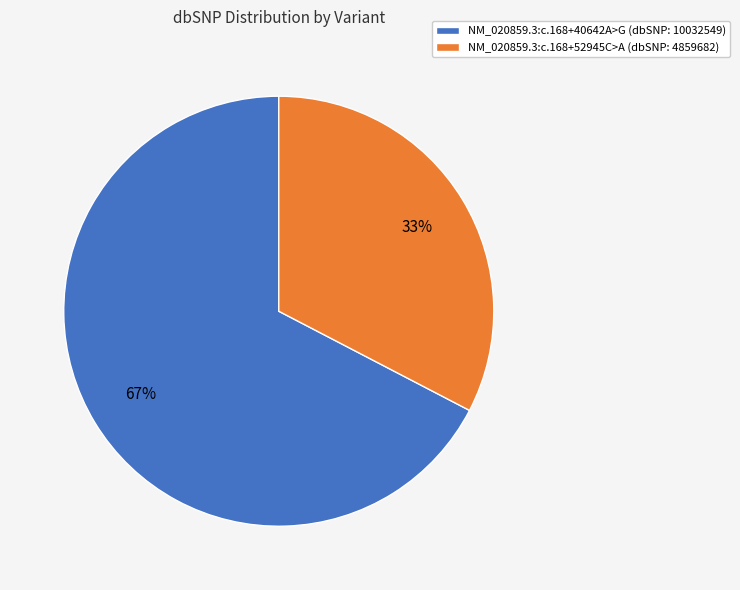

Do NM_020859.3:c.168+52945C>A and NM_020859.3:c.168+40642A>G together represent more than half of the pie?

Yes